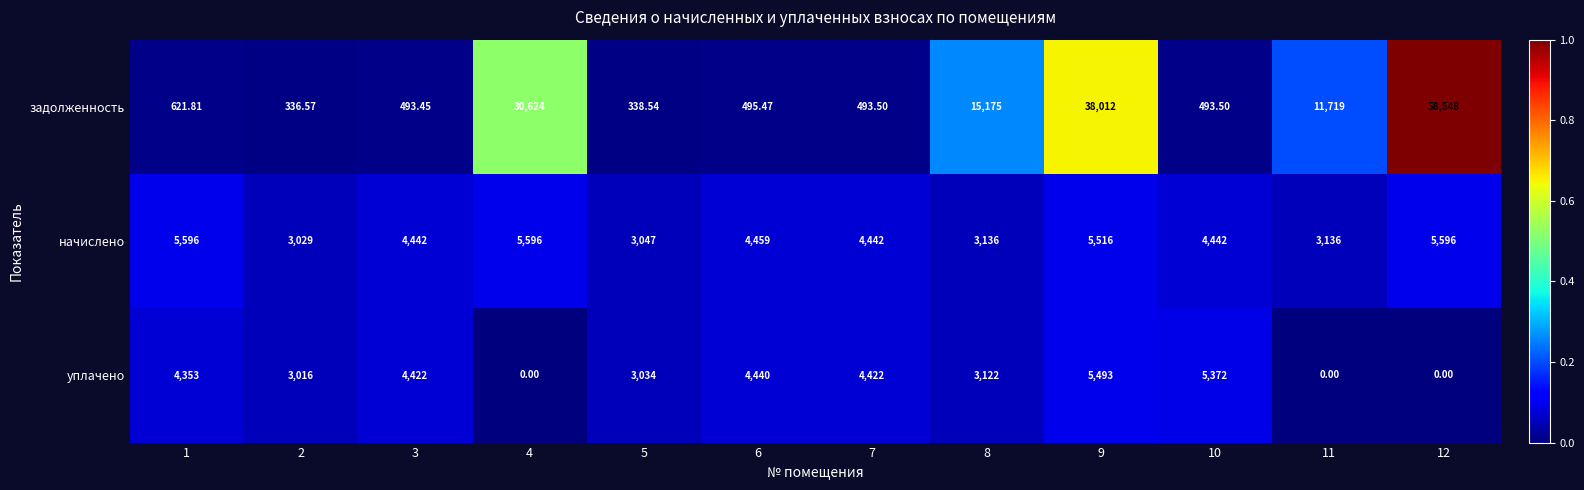

Which series has the largest range (max minus min)?

задолженность